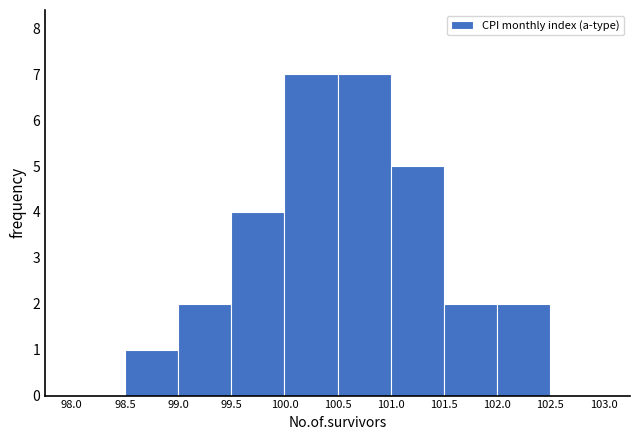

How tall is the bar that spans 98.5 to 99.0 on the x-axis? The values are not printed on the chart, so give them approximately, as read against the axis.

1